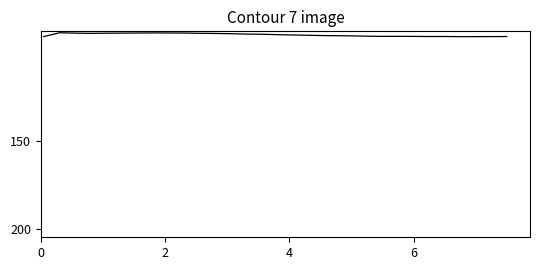

What is the smallest value displayed?

87.8